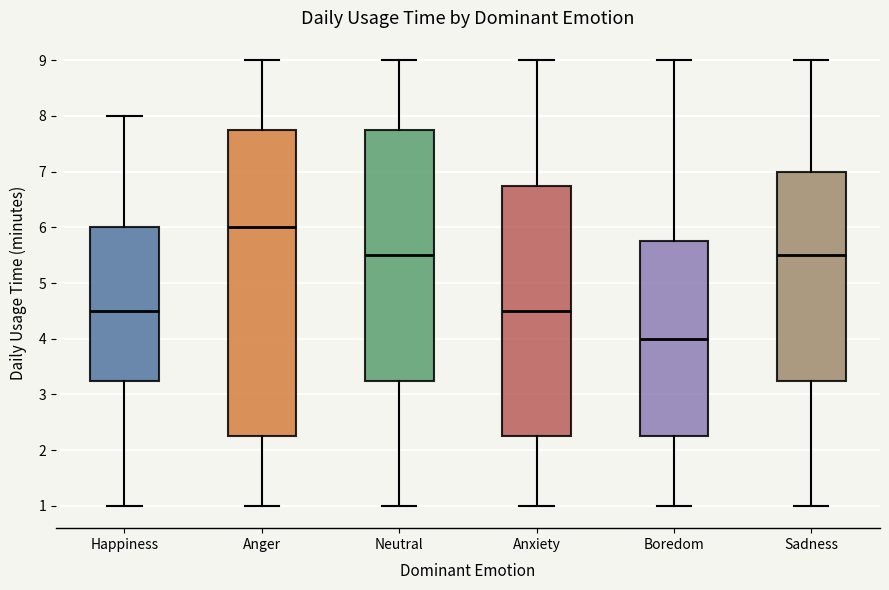

Where is the lower edge of the box for Anxiety on the y-axis? The values are not printed on the chart, so give them approximately, as read against the axis.

2.3